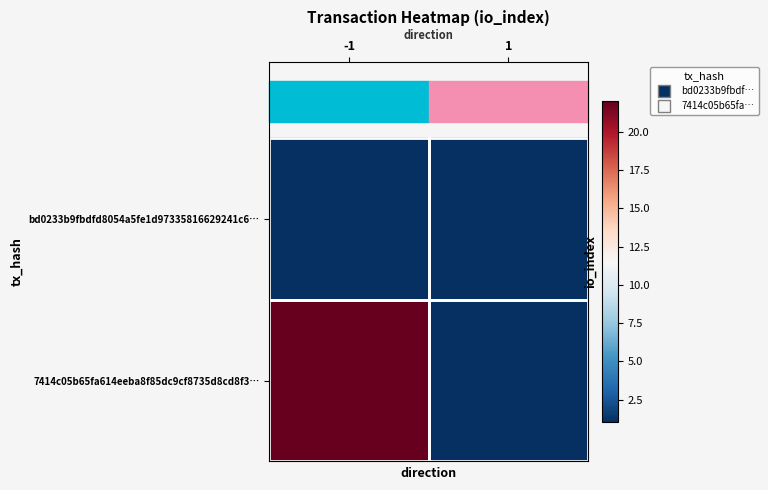

Reading right to left, what are all the values shown in this chart?

bd0233b9fbdfd8054a5fe1d97335816629241c6…: 1=1	-1=1
7414c05b65fa614eeba8f85dc9cf8735d8cd8f3…: 1=1	-1=22